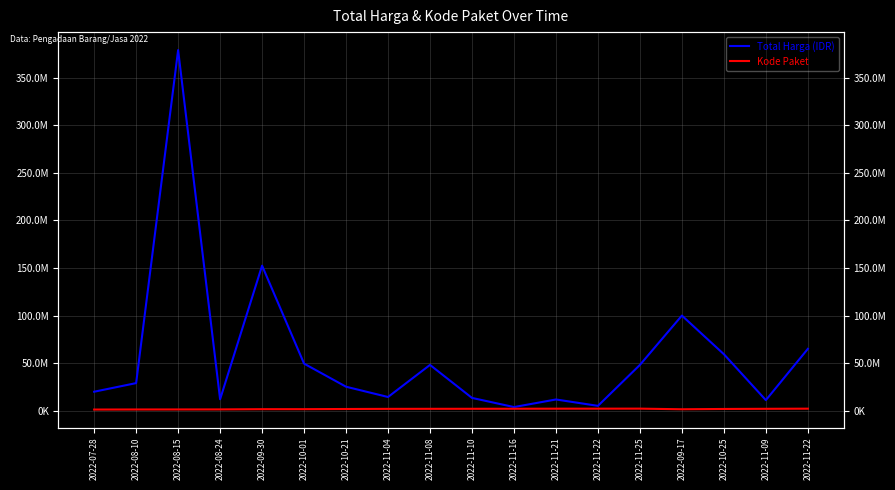

How many lines are shown in the chart?

2